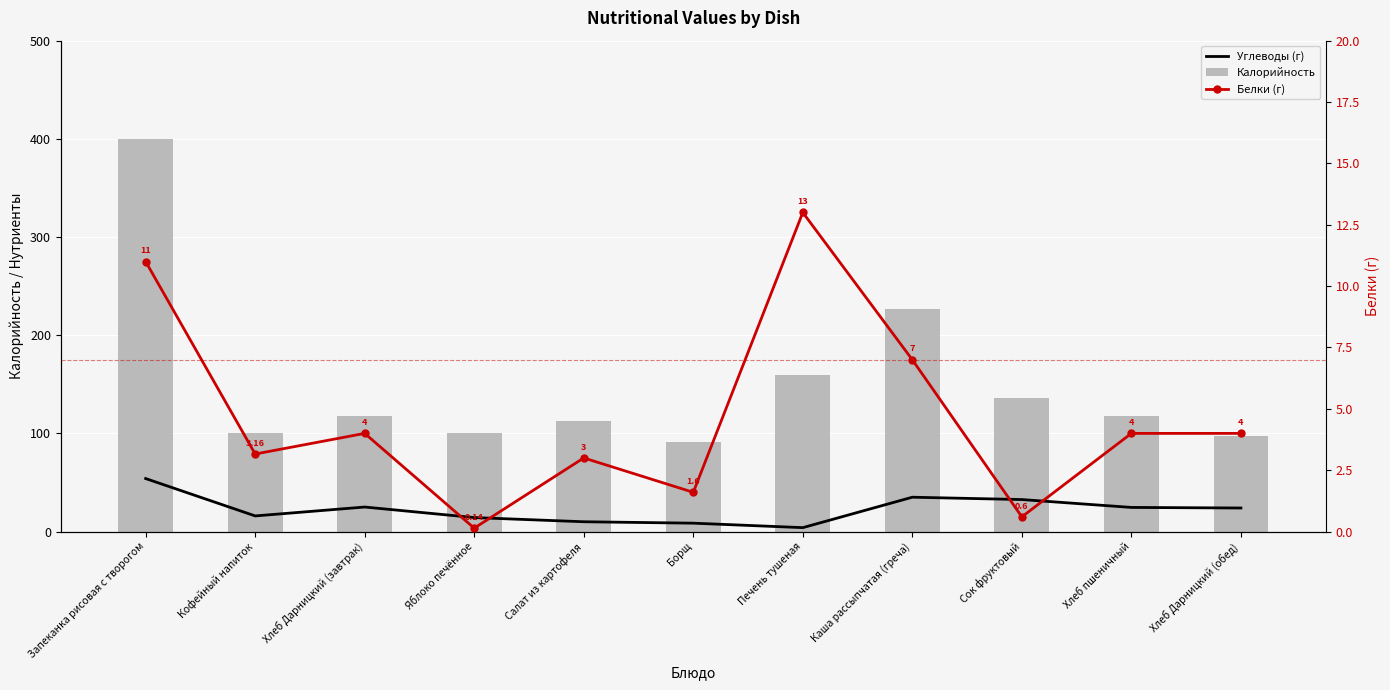

At which label is Калорийность closest to 245?

Каша рассыпчатая (греча)